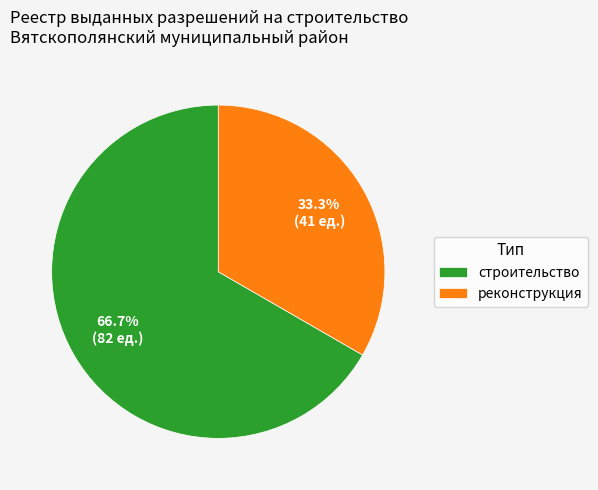

Do строительство and реконструкция together represent more than half of the pie?

Yes